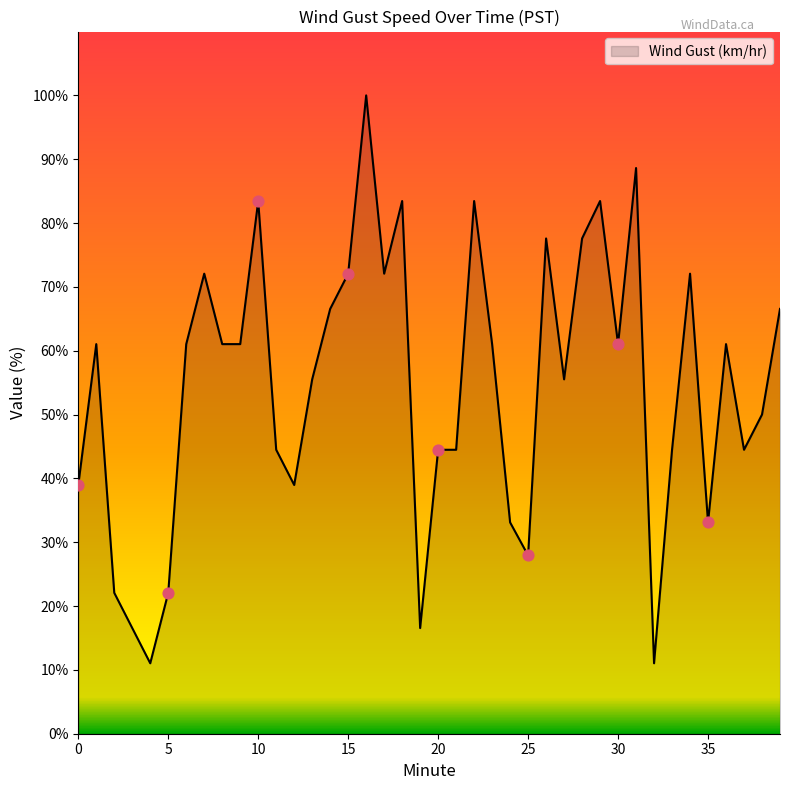

What is the greatest value displayed?

100.0